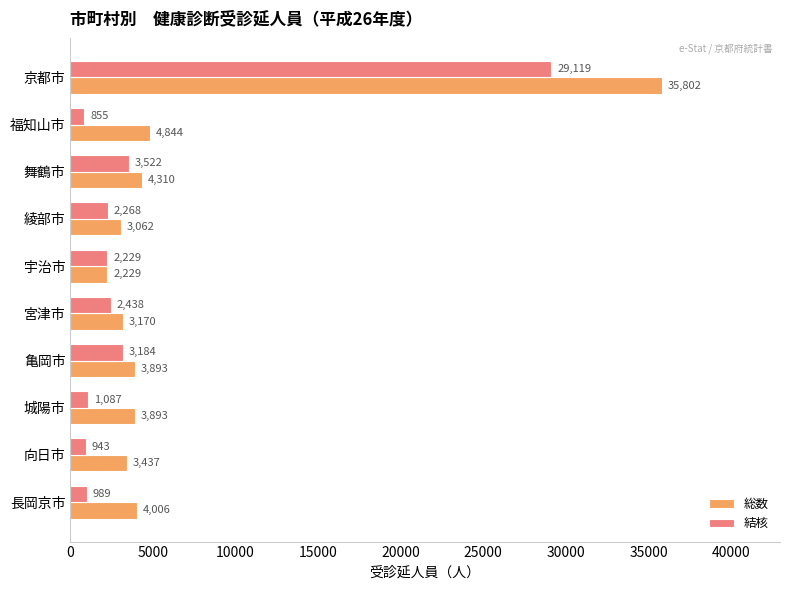

Which series has the largest range (max minus min)?

総数